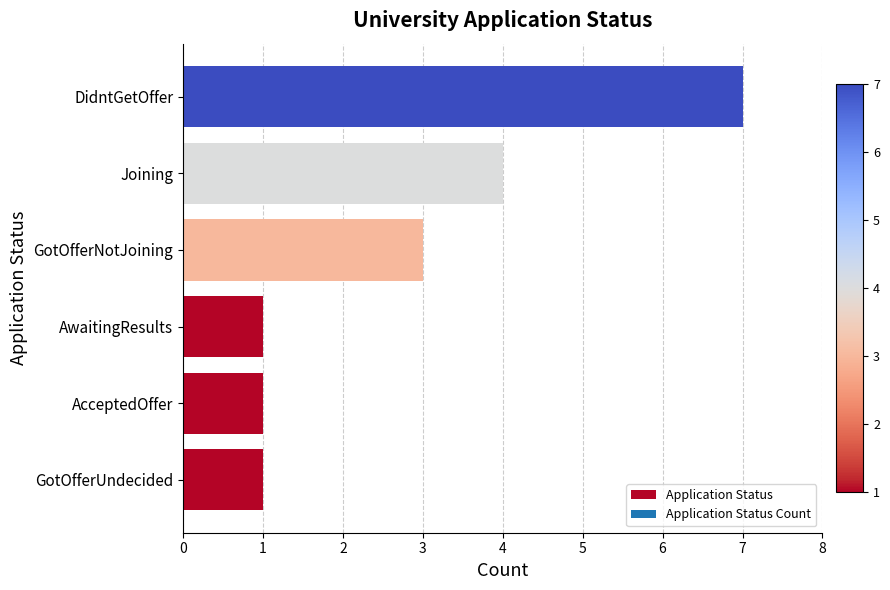

Reading top to bottom, what are all the values shown in this chart?

DidntGetOffer=7	Joining=4	GotOfferNotJoining=3	AwaitingResults=1	AcceptedOffer=1	GotOfferUndecided=1